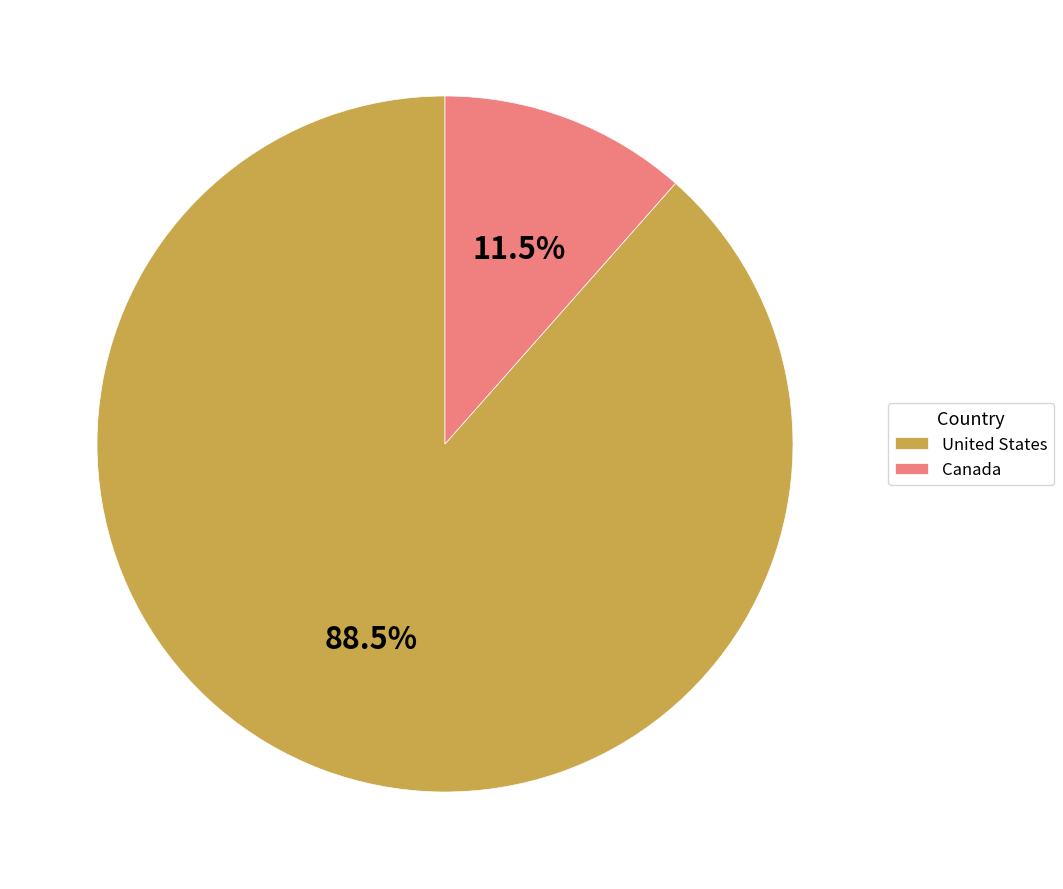

To the nearest percent, what is the combined percentage of Canada and United States?

100%